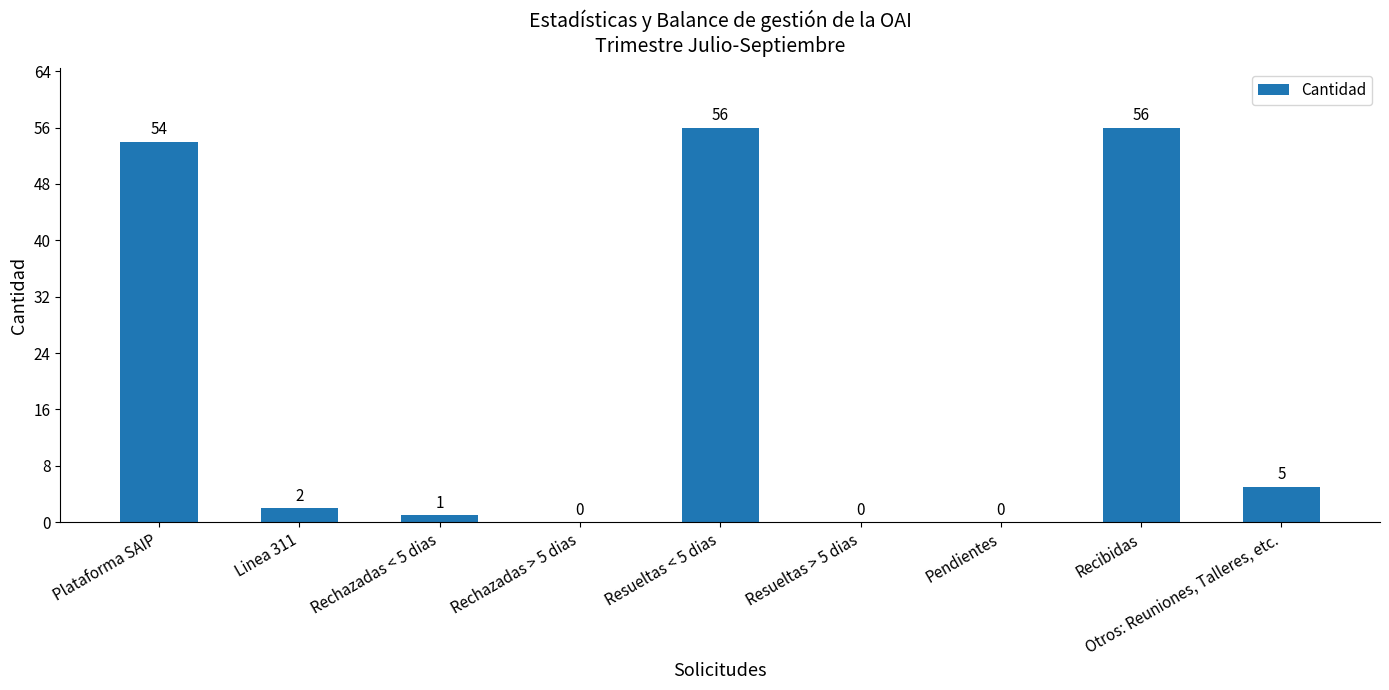

What is the greatest value displayed?

56